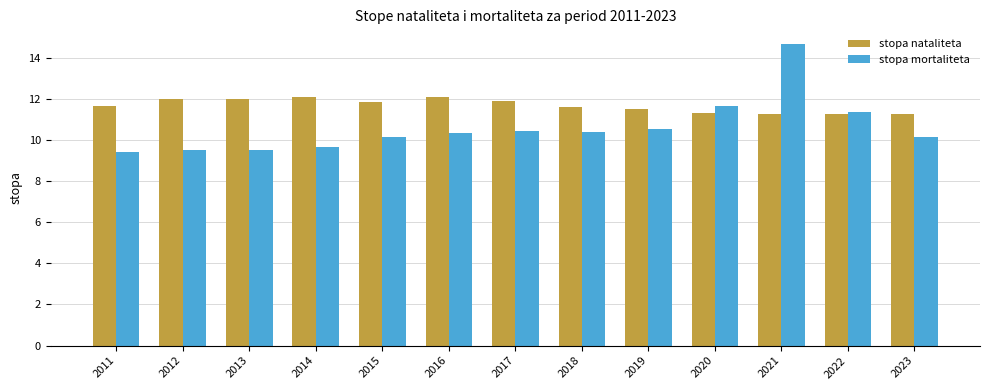

Which series changed the most between 2011 and 2015?

stopa mortaliteta